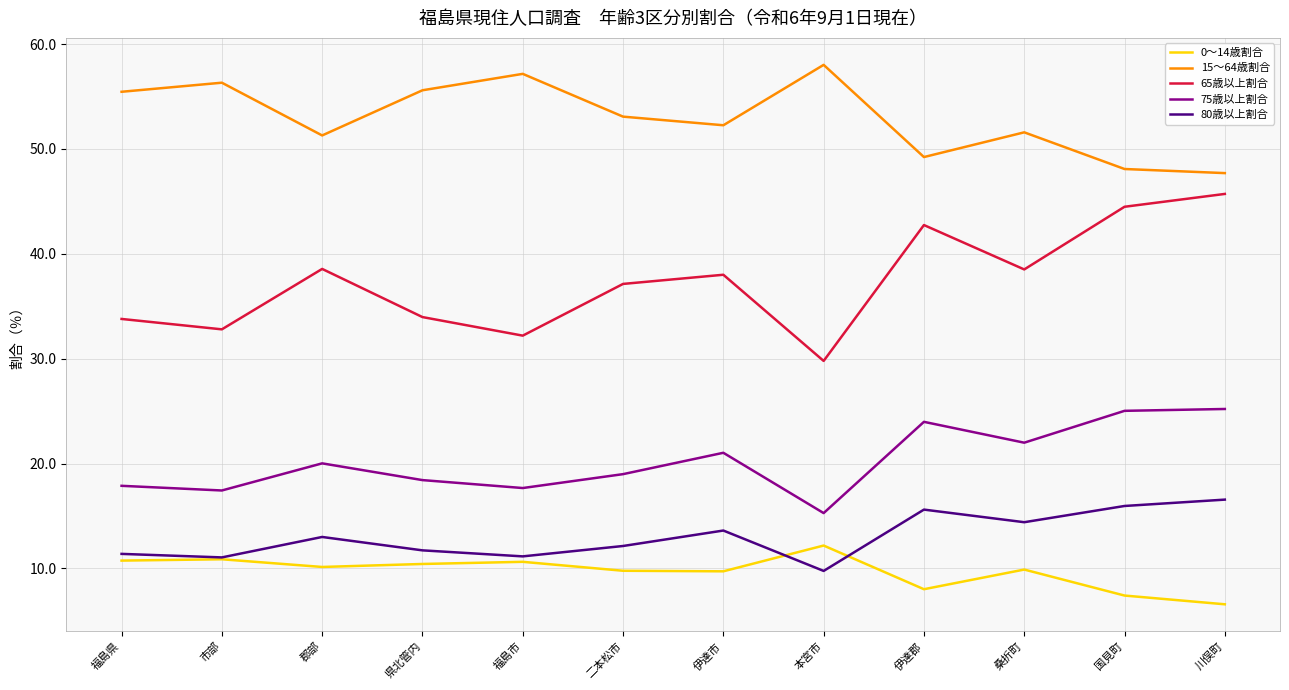

What is the difference between the second highest and second lowest values in the 80歳以上割合 series?

4.9